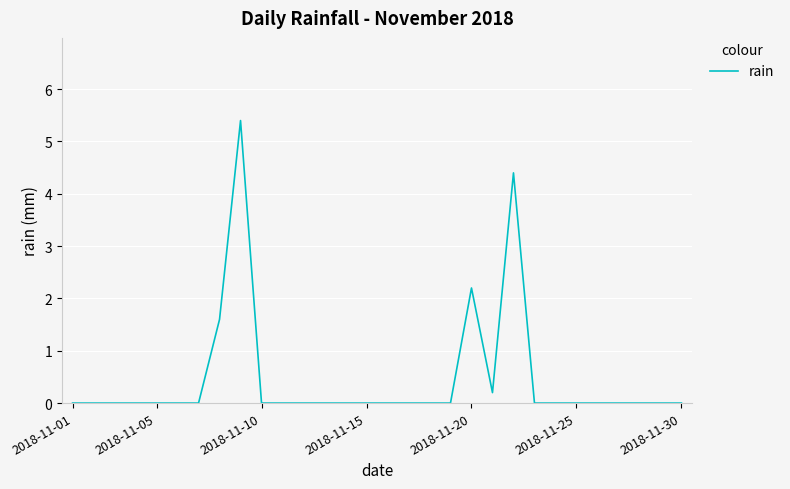

What is the difference between the maximum and minimum values?

5.4